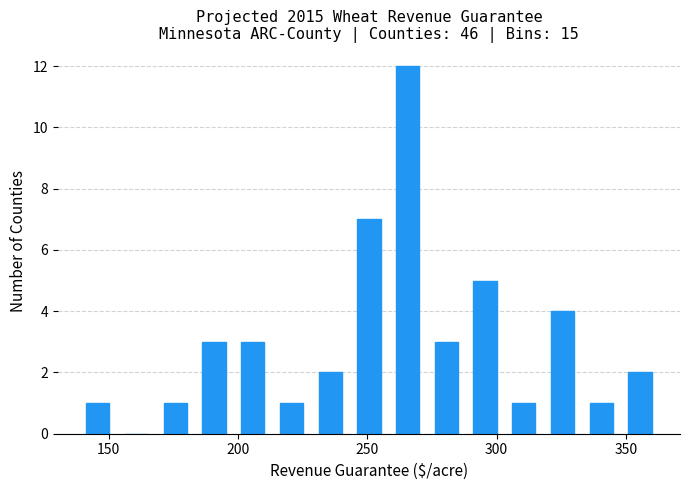

Read against the x-axis, roughly where is the centre of the tallest bar?

265